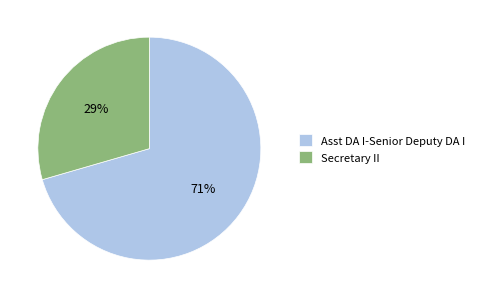

Rank the categories by value from highest to lowest.

Asst DA I-Senior Deputy DA I, Secretary II